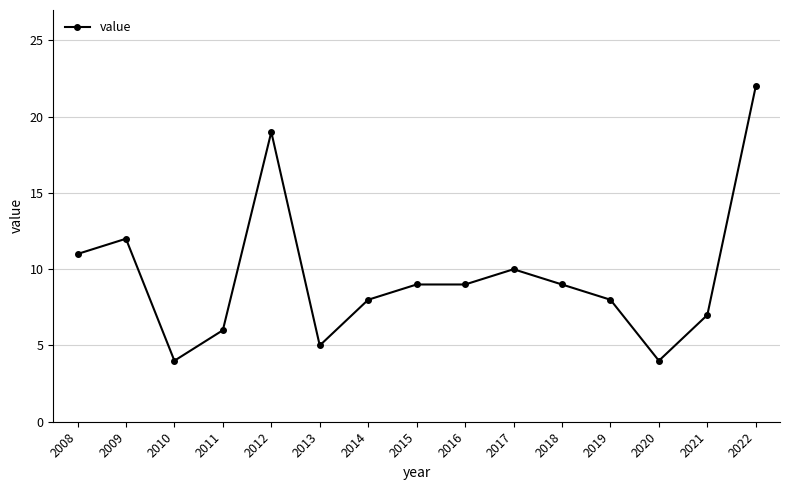

What is the value of the 14th point from the left?

7